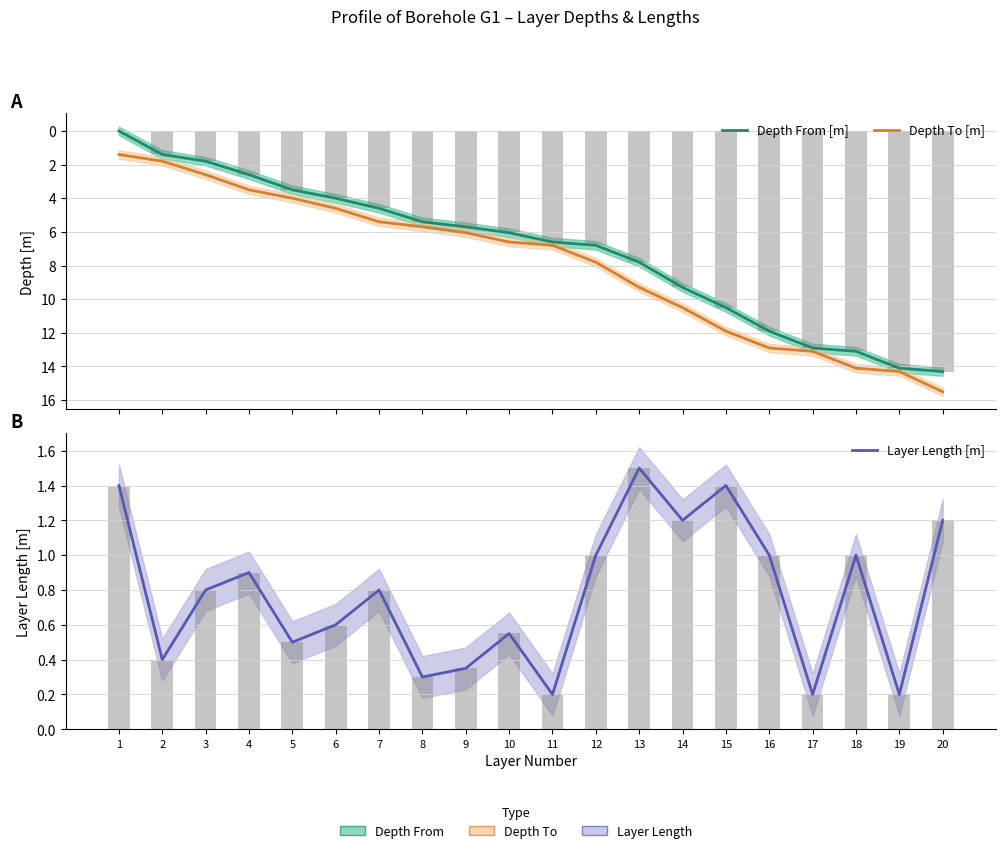

What is the sum of all Depth From [m] values?

142.3